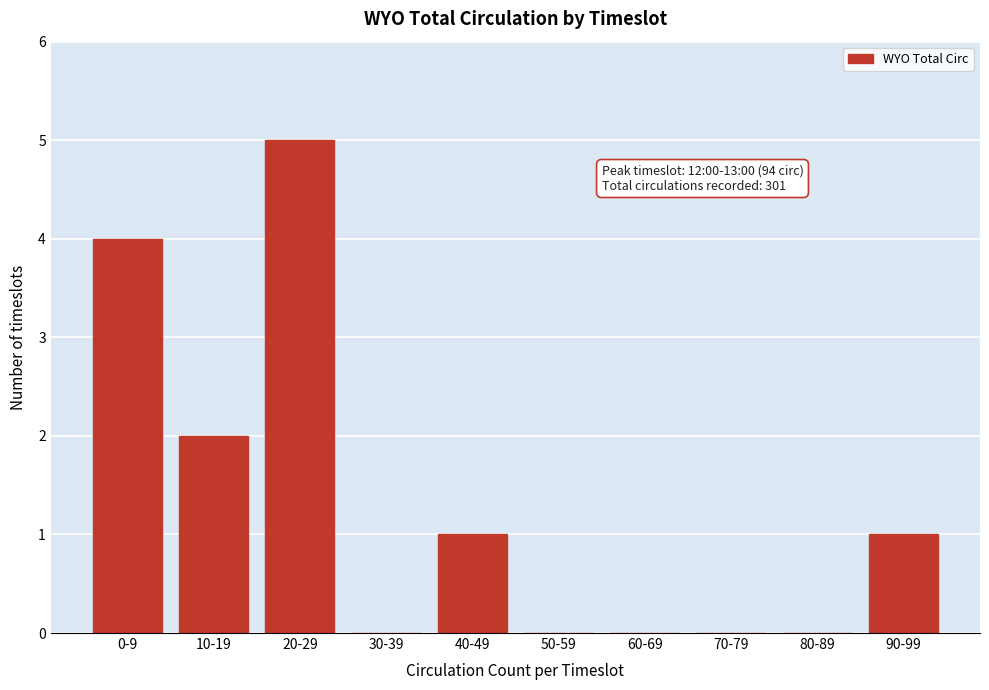

Reading left to right, transcribe all the data shown in this chart.

0-9=4	10-19=2	20-29=5	30-39=0	40-49=1	50-59=0	60-69=0	70-79=0	80-89=0	90-99=1